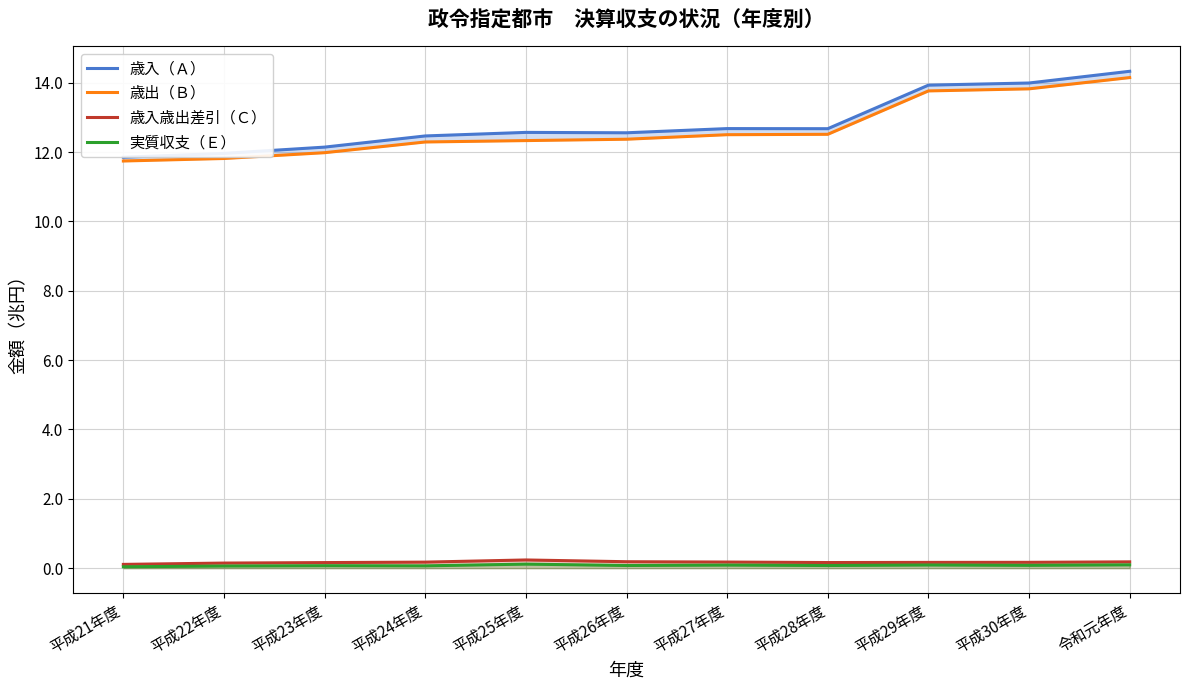

Which category has the highest value in the 実質収支（Ｅ） series?

平成25年度